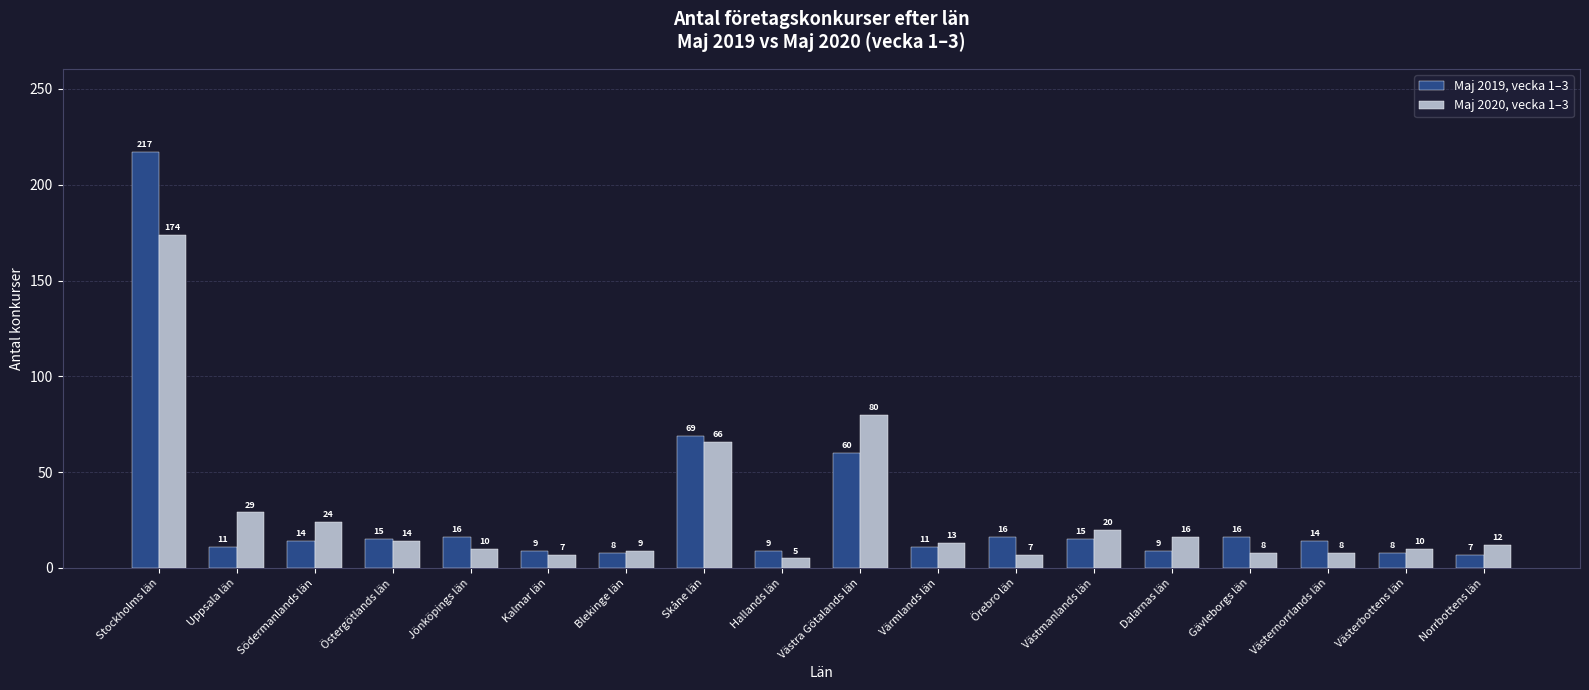

What is the sum of all Maj 2019, vecka 1–3 values?

524